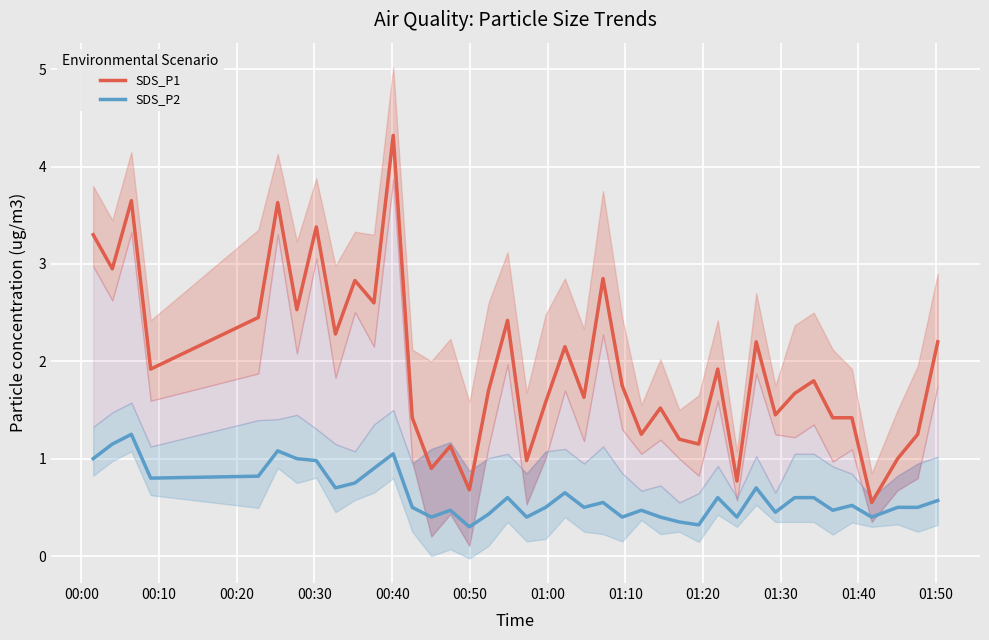

What is the lowest value of the SDS_P1 series?

0.6